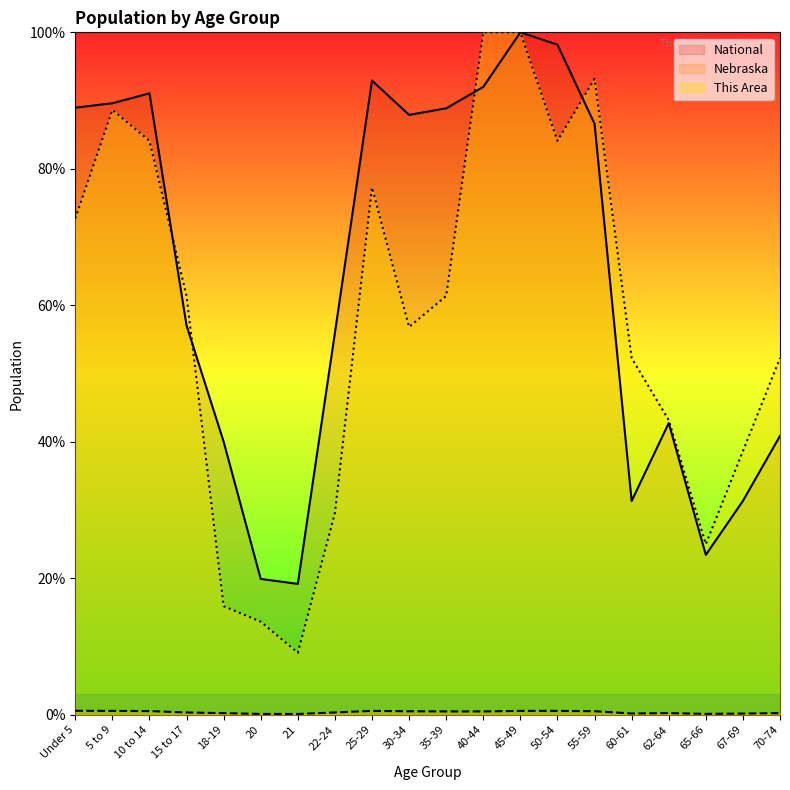

What is the sum of the National values at 45-49 and 15 to 17?

157.0